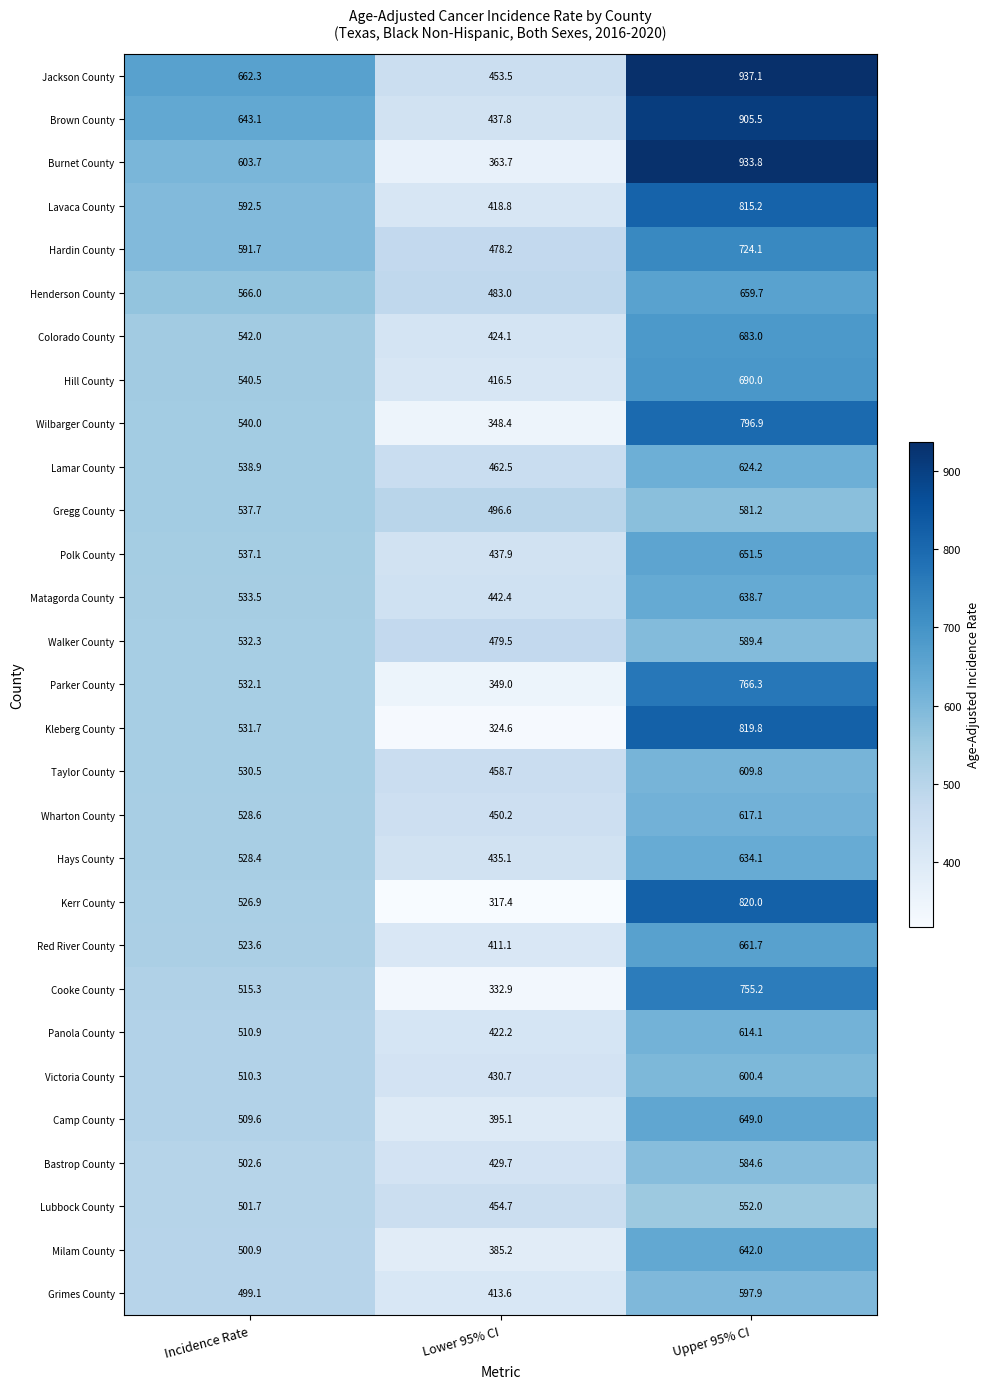

Rank the series by their maximum value, from highest to lowest.

Jackson County, Burnet County, Brown County, Kerr County, Kleberg County, Lavaca County, Wilbarger County, Parker County, Cooke County, Hardin County, Hill County, Colorado County, Red River County, Henderson County, Polk County, Camp County, Milam County, Matagorda County, Hays County, Lamar County, Wharton County, Panola County, Taylor County, Victoria County, Grimes County, Walker County, Bastrop County, Gregg County, Lubbock County